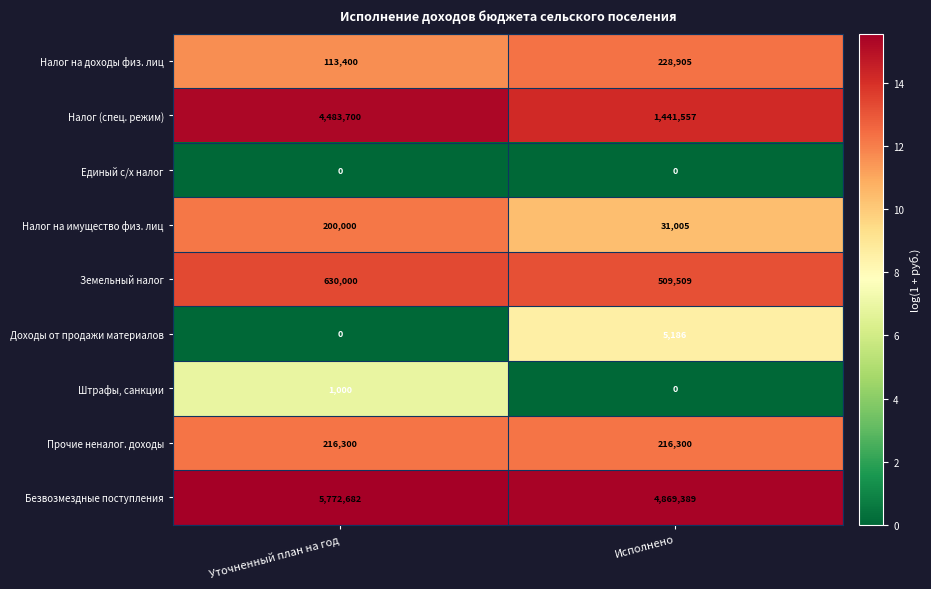

The Земельный налог series shows 881662 at Исполнено. True or false?

False